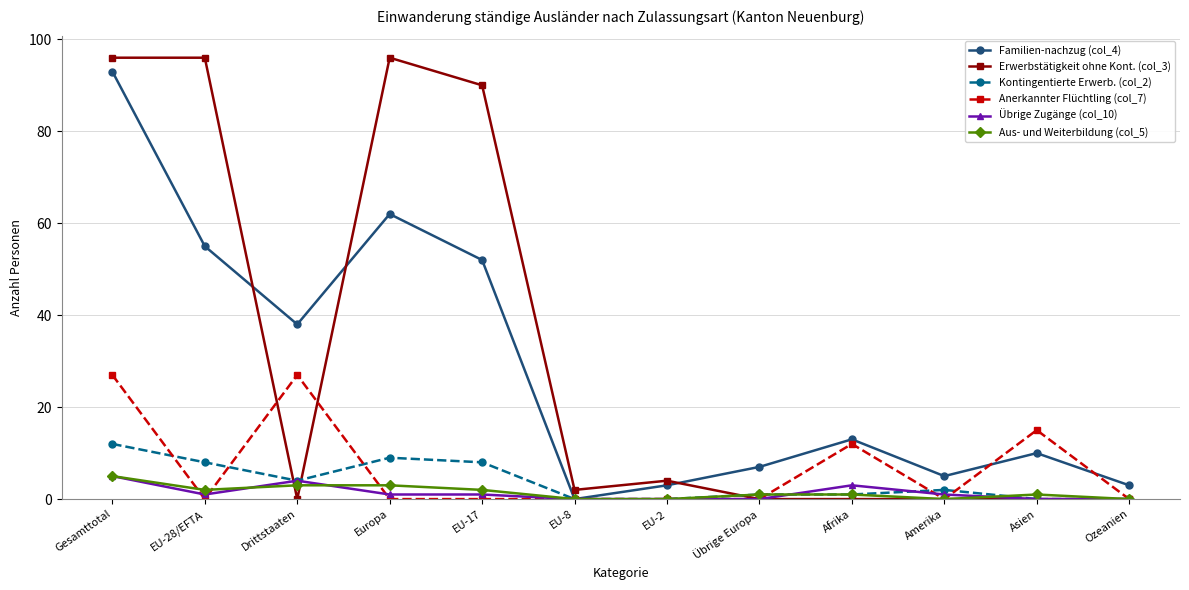

At which category does Kontingentierte Erwerb. (col_2) reach its first local valley?

Drittstaaten